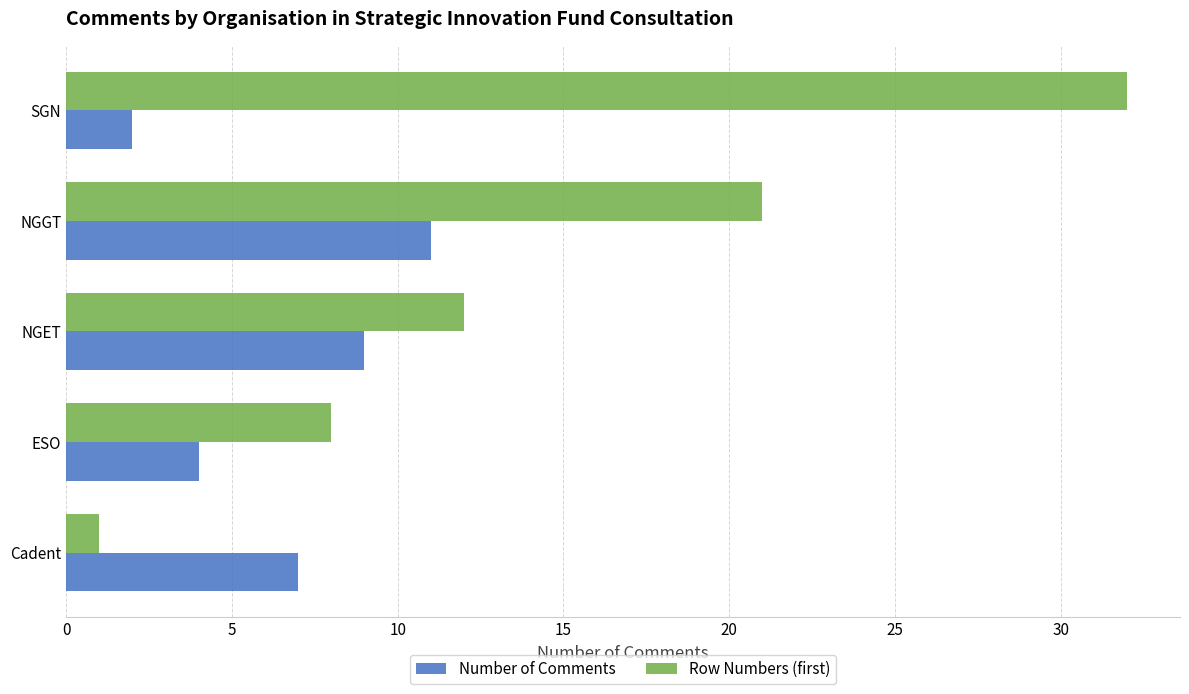

How many series are shown in this chart?

2